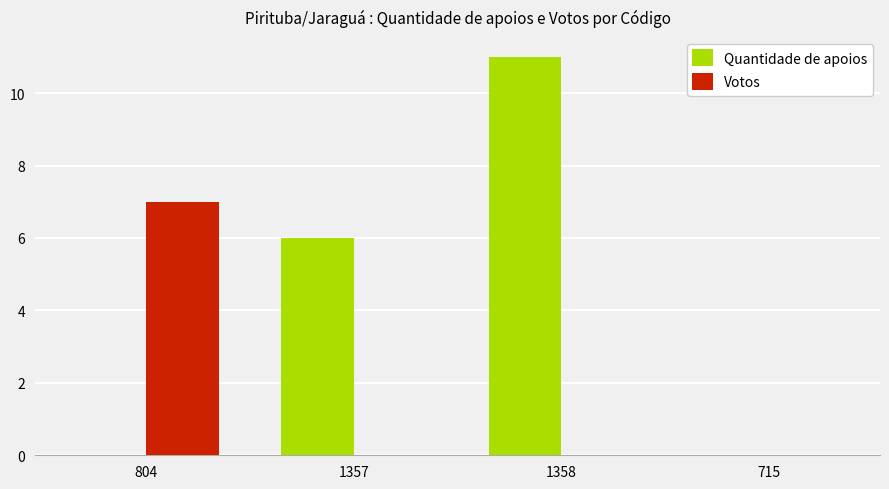

What is the spread (max minus min) of values at 804?

7